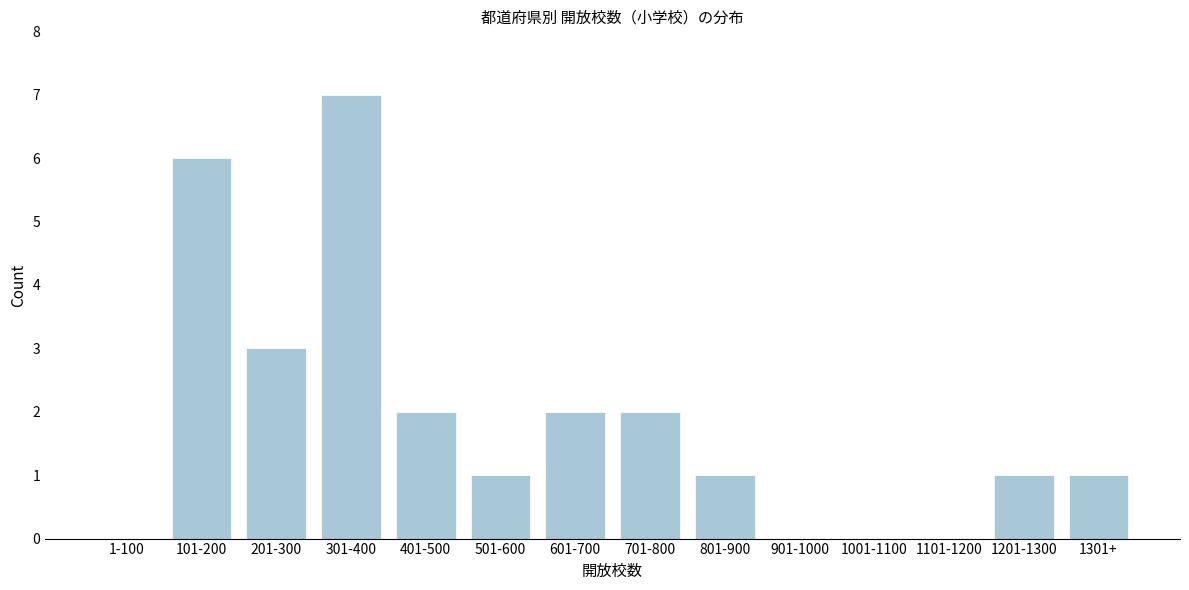

Reading left to right, transcribe all the data shown in this chart.

1-100=0	101-200=6	201-300=3	301-400=7	401-500=2	501-600=1	601-700=2	701-800=2	801-900=1	901-1000=0	1001-1100=0	1101-1200=0	1201-1300=1	1301+=1